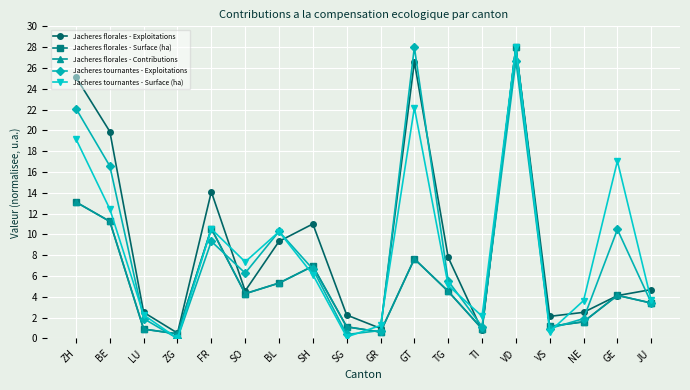

What is the maximum value for Jacheres tournantes - Surface (ha)?

28.0